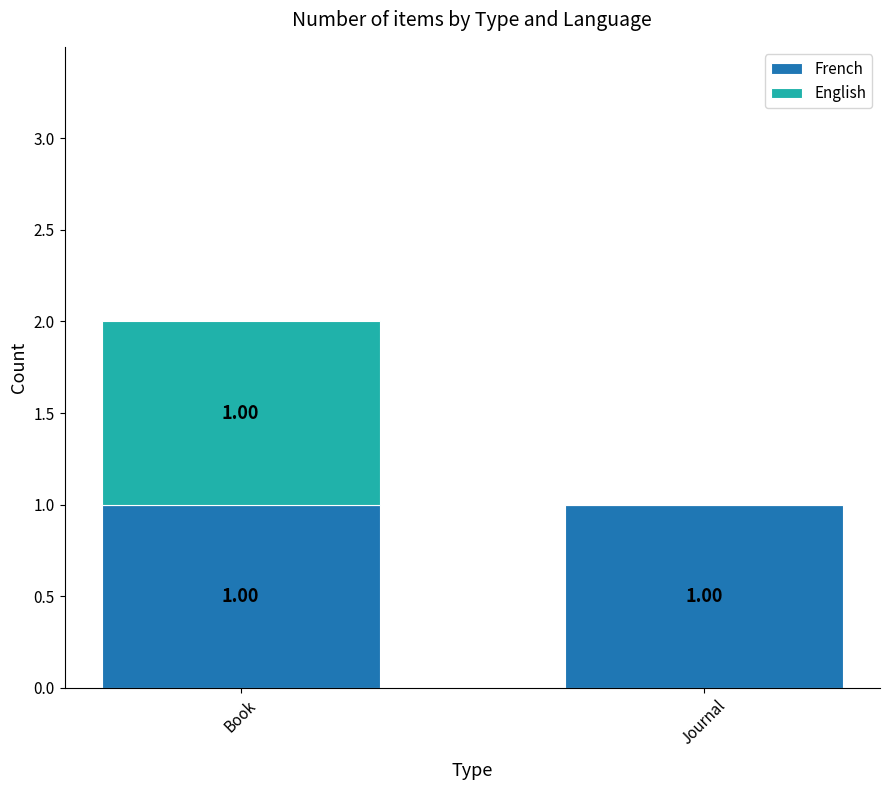

Does the chart contain stacked bars?

Yes